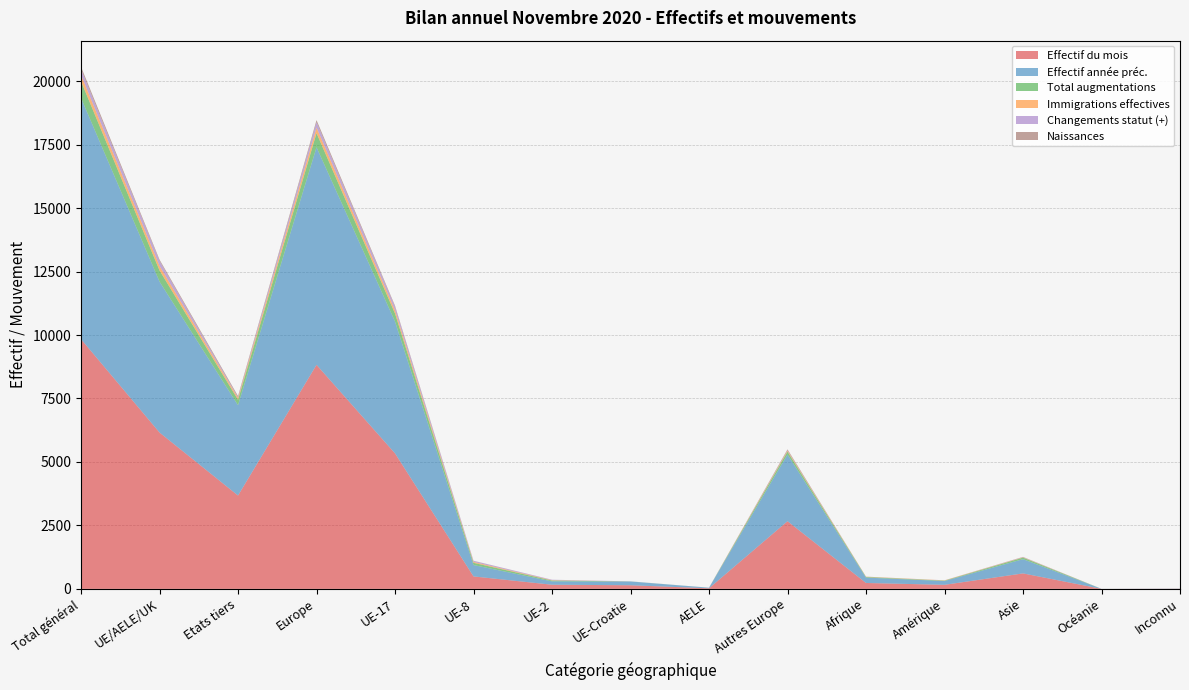

Reading left to right, transcribe all the data shown in this chart.

Effectif du mois: Total général=9836	UE/AELE/UK=6159	Etats tiers=3677	Europe=8825	UE-17=5338	UE-8=491	UE-2=164	UE-Croatie=143	AELE=23	Autres Europe=2666	Afrique=233	Amérique=160	Asie=610	Océanie=1	Inconnu=7
Effectif année préc.: Total général=9501	UE/AELE/UK=5944	Etats tiers=3557	Europe=8570	UE-17=5192	UE-8=449	UE-2=132	UE-Croatie=148	AELE=23	Autres Europe=2626	Afrique=212	Amérique=149	Asie=561	Océanie=2	Inconnu=7
Total augmentations: Total général=657	UE/AELE/UK=441	Etats tiers=216	Europe=557	UE-17=317	UE-8=87	UE-2=33	UE-Croatie=3	AELE=1	Autres Europe=116	Afrique=23	Amérique=16	Asie=61	Océanie=0	Inconnu=0
Immigrations effectives: Total général=250	UE/AELE/UK=179	Etats tiers=71	Europe=218	UE-17=129	UE-8=36	UE-2=14	UE-Croatie=0	AELE=0	Autres Europe=39	Afrique=10	Amérique=11	Asie=11	Océanie=0	Inconnu=0
Changements statut (+): Total général=223	UE/AELE/UK=198	Etats tiers=25	Europe=212	UE-17=137	UE-8=41	UE-2=17	UE-Croatie=2	AELE=1	Autres Europe=14	Afrique=0	Amérique=3	Asie=8	Océanie=0	Inconnu=0
Naissances: Total général=99	UE/AELE/UK=49	Etats tiers=50	Europe=84	UE-17=42	UE-8=5	UE-2=1	UE-Croatie=1	AELE=0	Autres Europe=35	Afrique=5	Amérique=0	Asie=10	Océanie=0	Inconnu=0